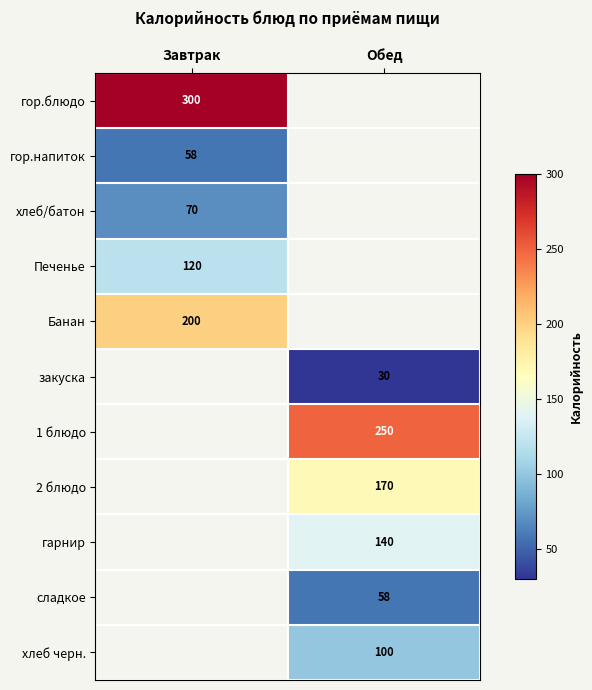

Is it true that гор.блюдо equals 532.0 at Завтрак?

False